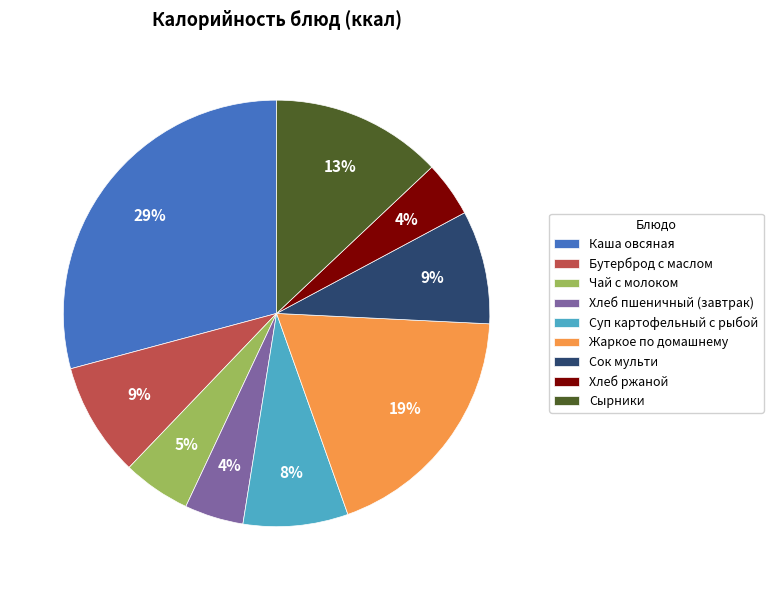

How many slices are in this pie chart?

9